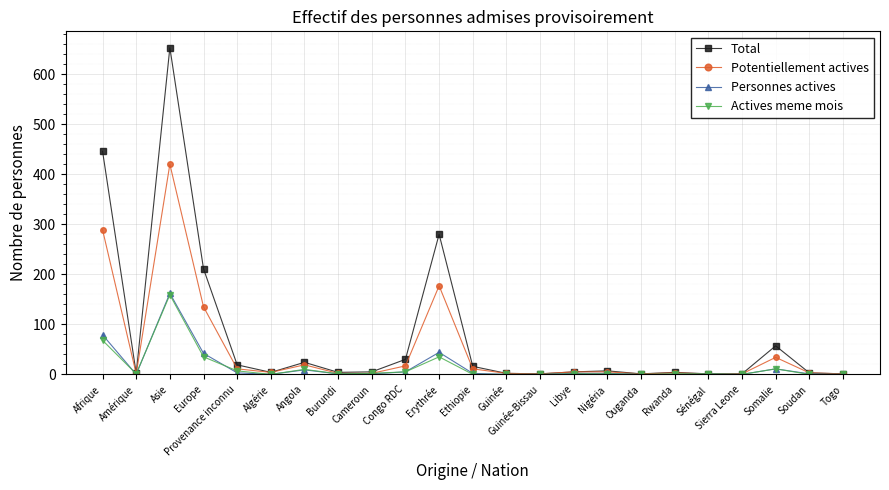

What is the label of the 2nd point from the right?

Soudan